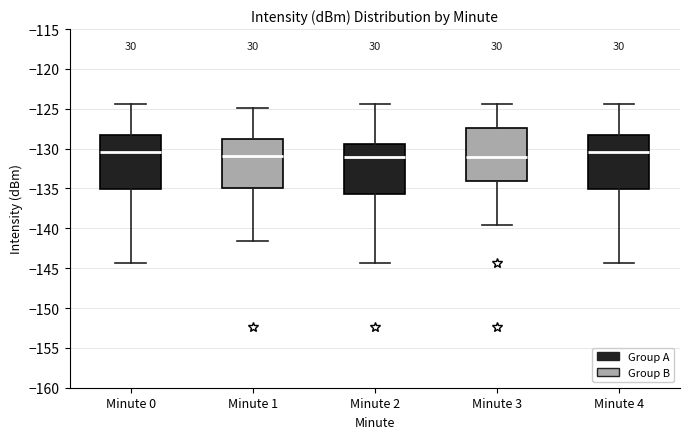

Reading left to right, transcribe this box plot: for each box, give where its median line is, the range the box spans, and where its two whiskers end, as read against the y-axis. The values are not printed on the chart, so give them approximately, as read against the axis.

Minute 0: median -130.5, box -135.0 to -128.5, whiskers -144.5 to -124.5
Minute 1: median -131.0, box -135.0 to -129.0, whiskers -141.5 to -125.0
Minute 2: median -131.0, box -135.5 to -129.5, whiskers -144.5 to -124.5
Minute 3: median -131.0, box -134.0 to -127.5, whiskers -139.5 to -124.5
Minute 4: median -130.5, box -135.0 to -128.5, whiskers -144.5 to -124.5